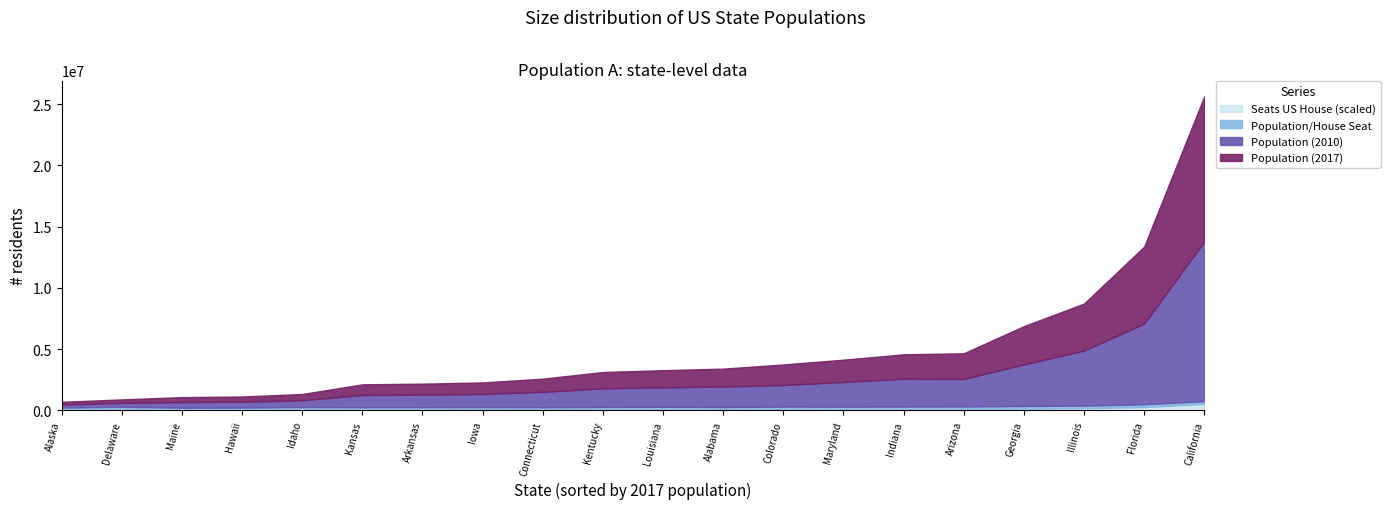

At which category is the sum across all series the highest?

California